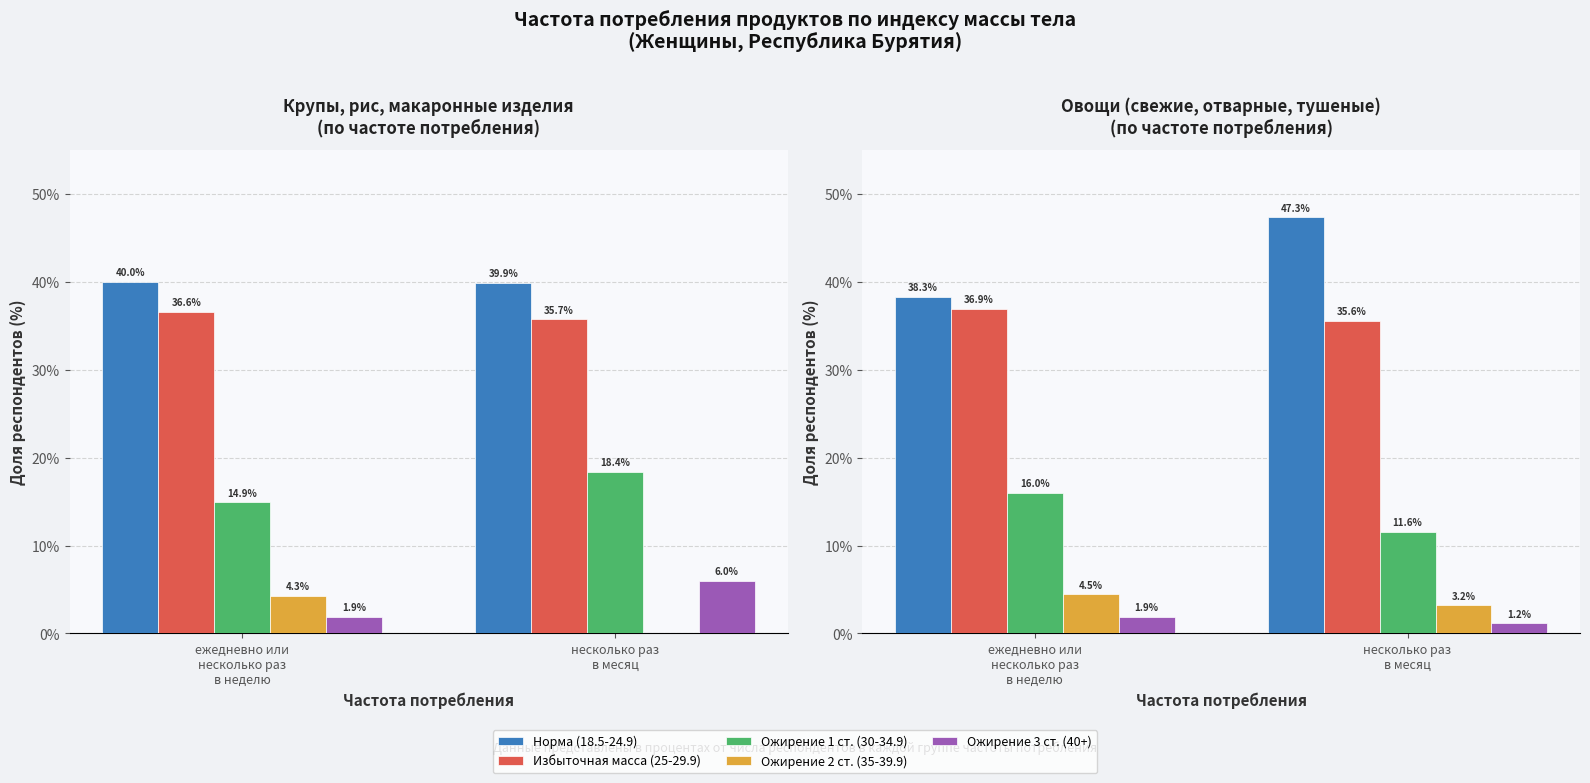

How many distinct data groups are displayed?

5